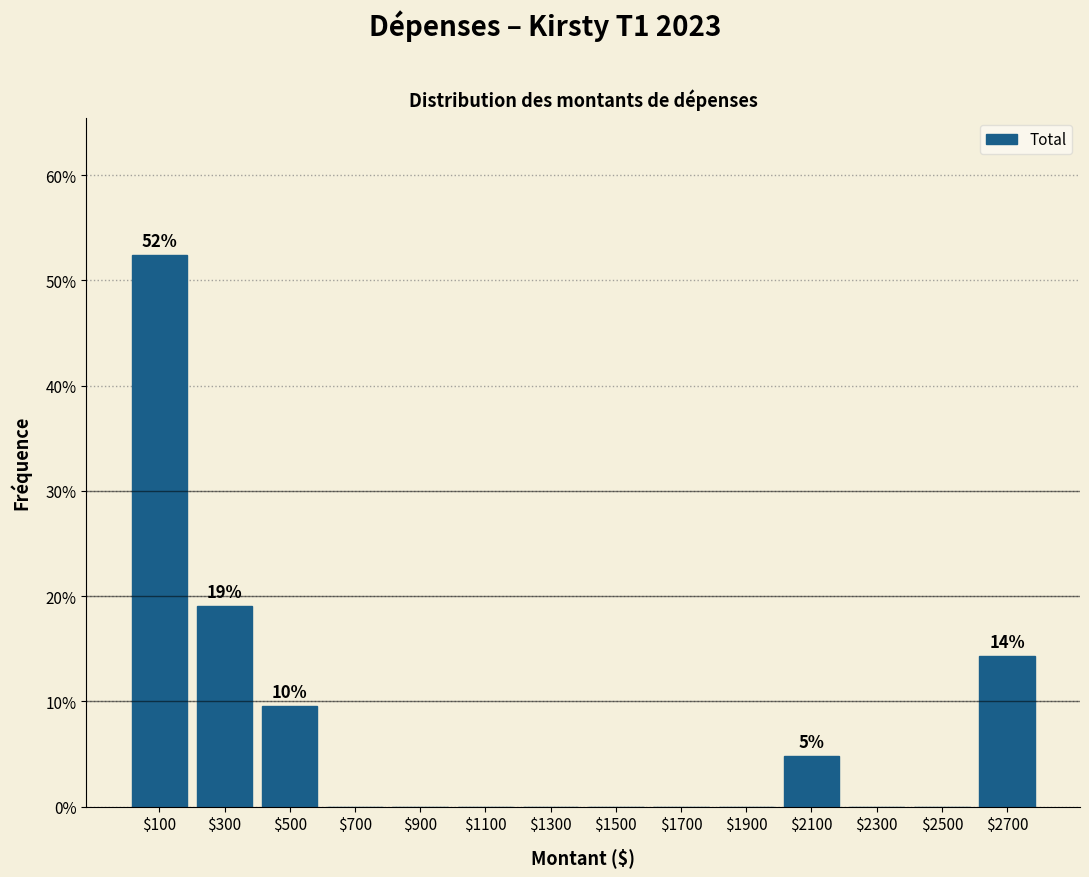

Over which range of the x-axis is the bar tallest?

0 to 200